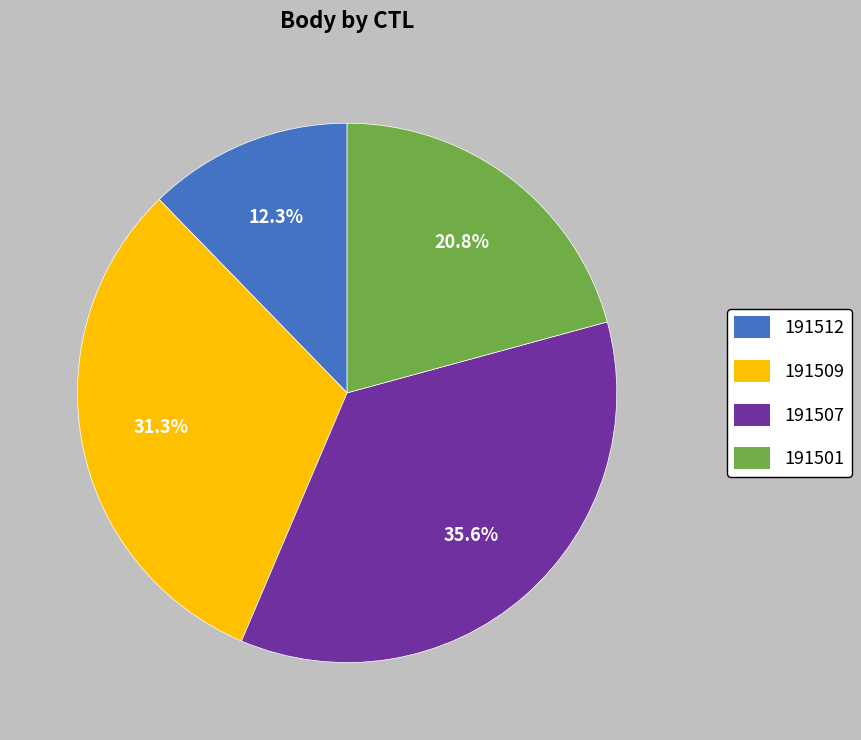

What is the largest slice in the pie chart?

191507